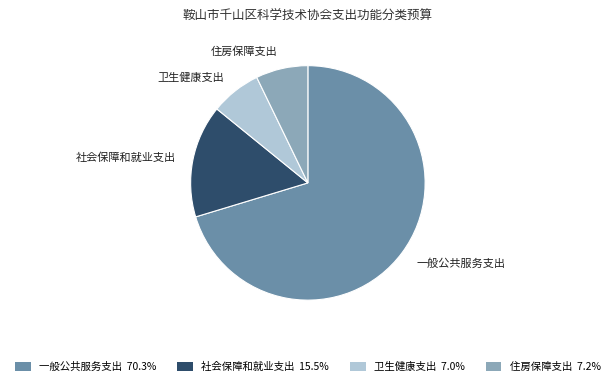

Which category has the biggest portion of the pie?

一般公共服务支出